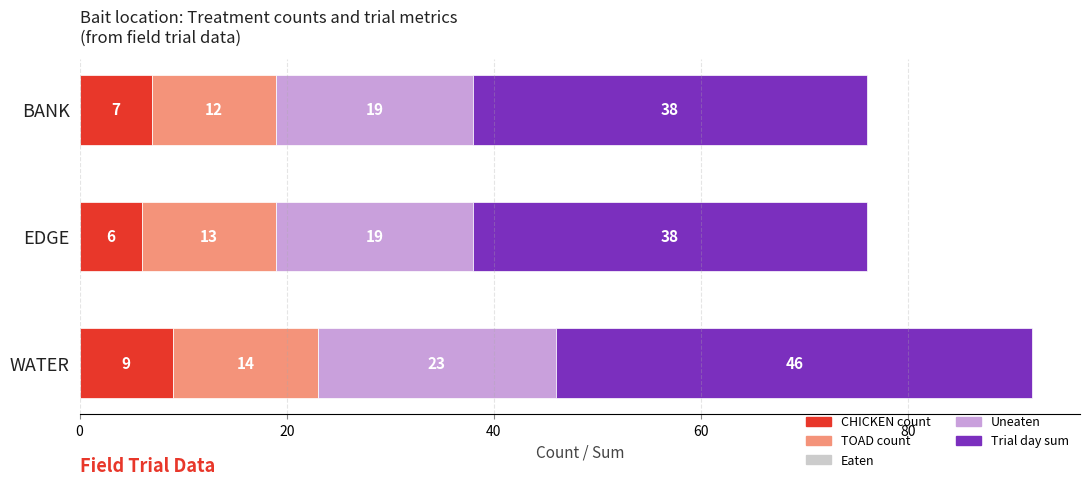

What is the approximate value of CHICKEN count at WATER?

9